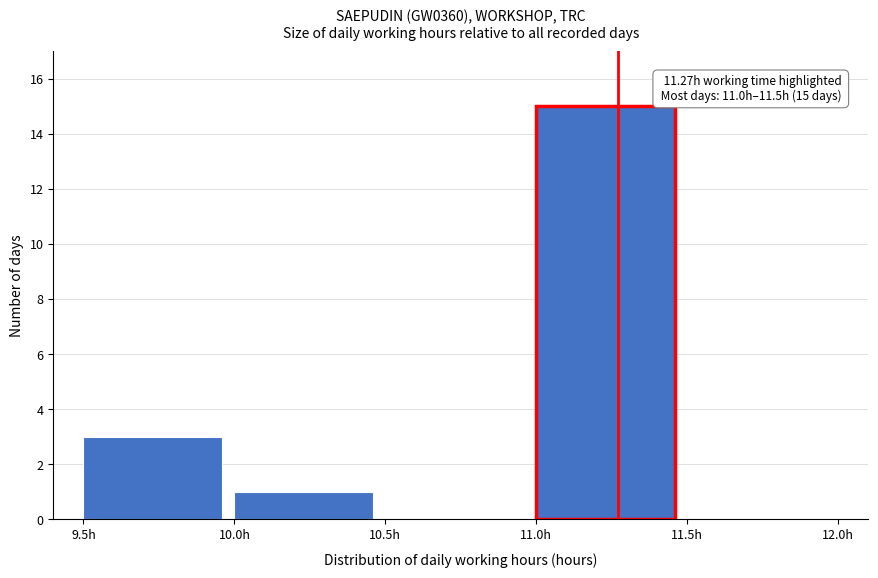

Which range on the x-axis has the tallest bar?

11.0 to 11.5